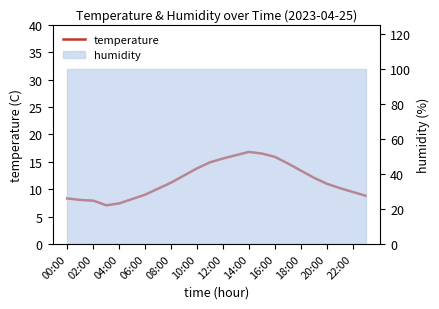

What is the label of the 11th point from the left?

10:00